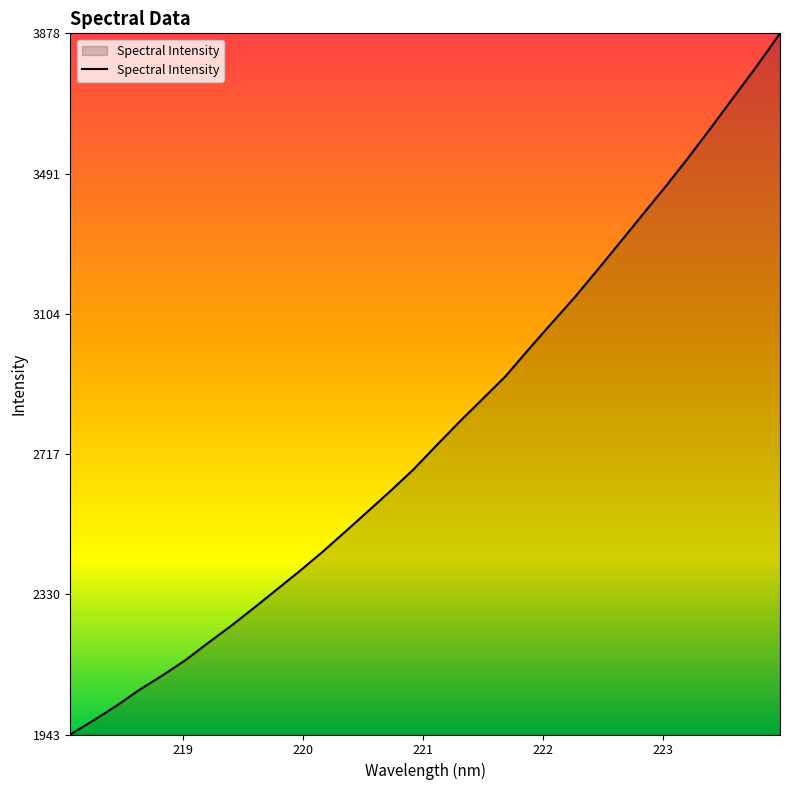

What is the minimum value shown in the chart?

1942.6